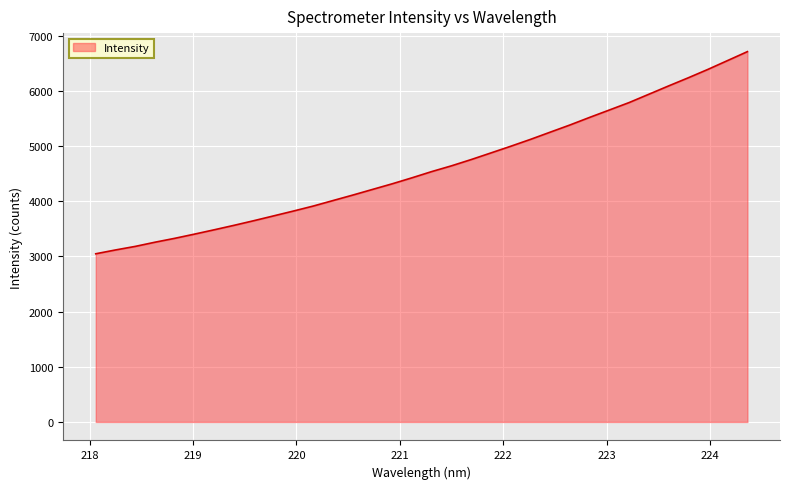

How many values exceed 4535?

17